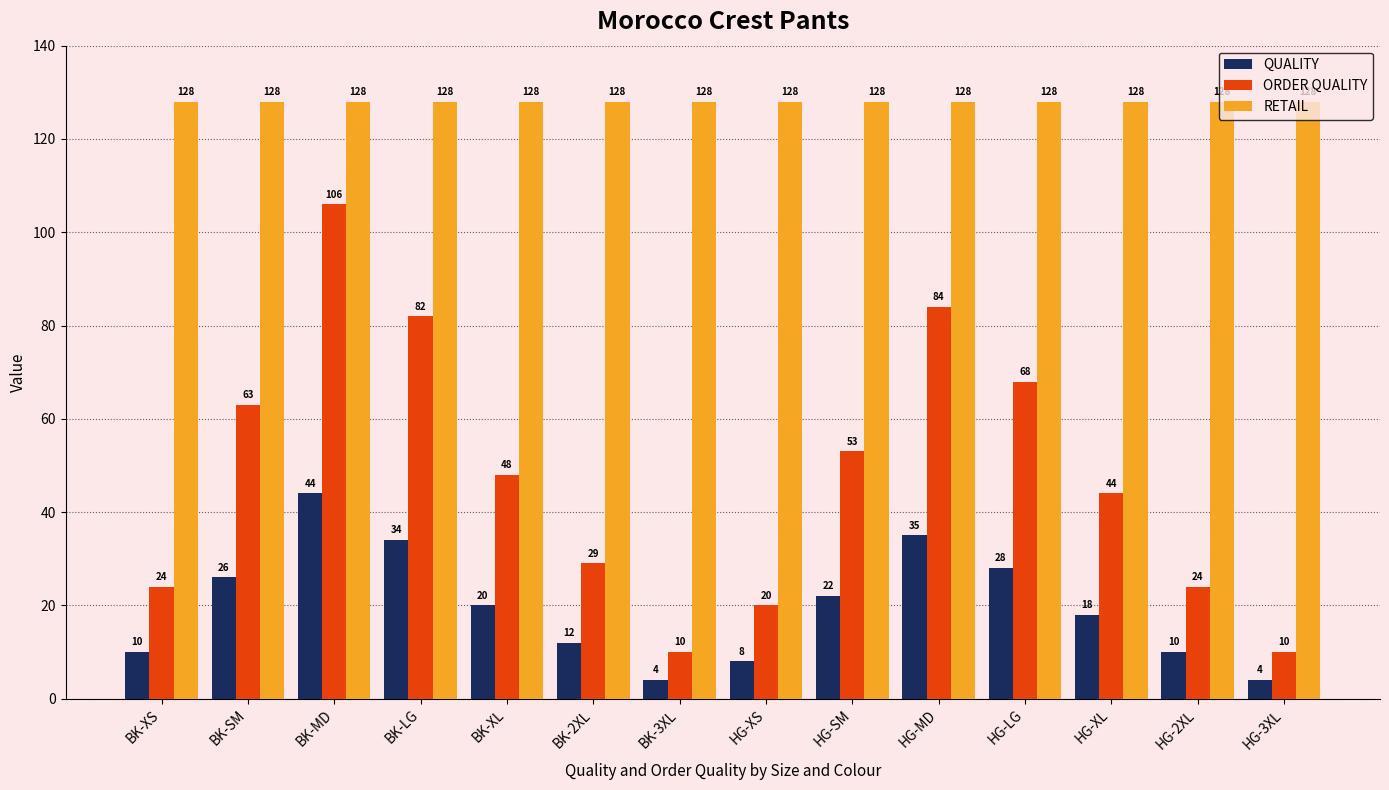

What value does the ORDER QUALITY series have at HG-3XL, to the nearest 5?

10